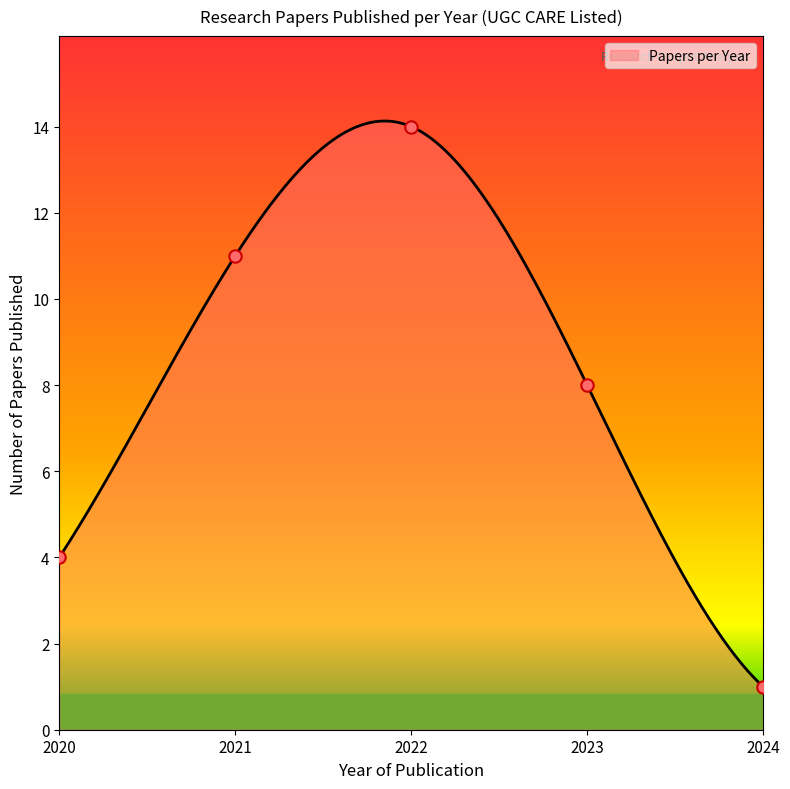

The value of Papers per Year at 2020 is 2.6. True or false?

False